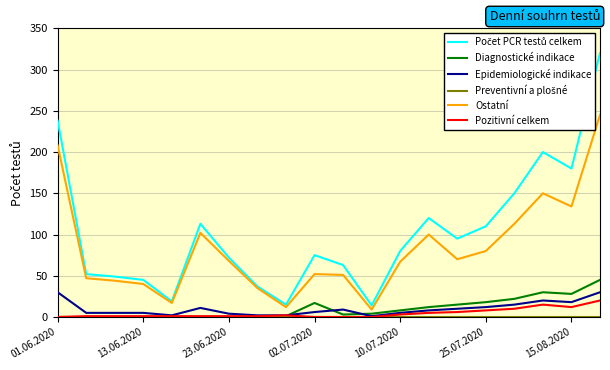

True or false: Pozitivní celkem and Ostatní cross at least once.

False